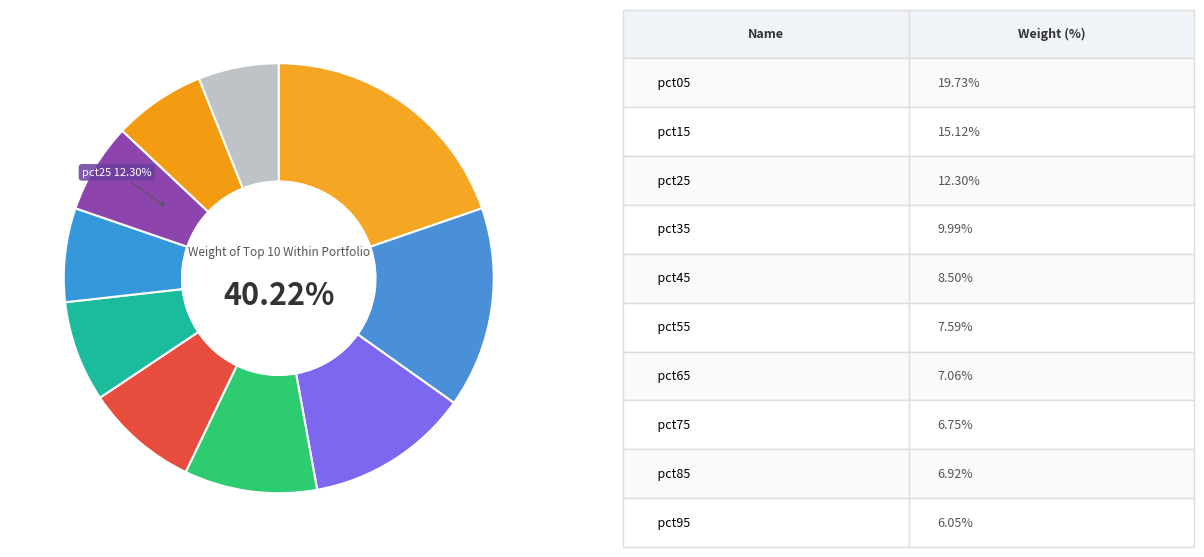

True or false: pct05 accounts for 13% of the total.

False